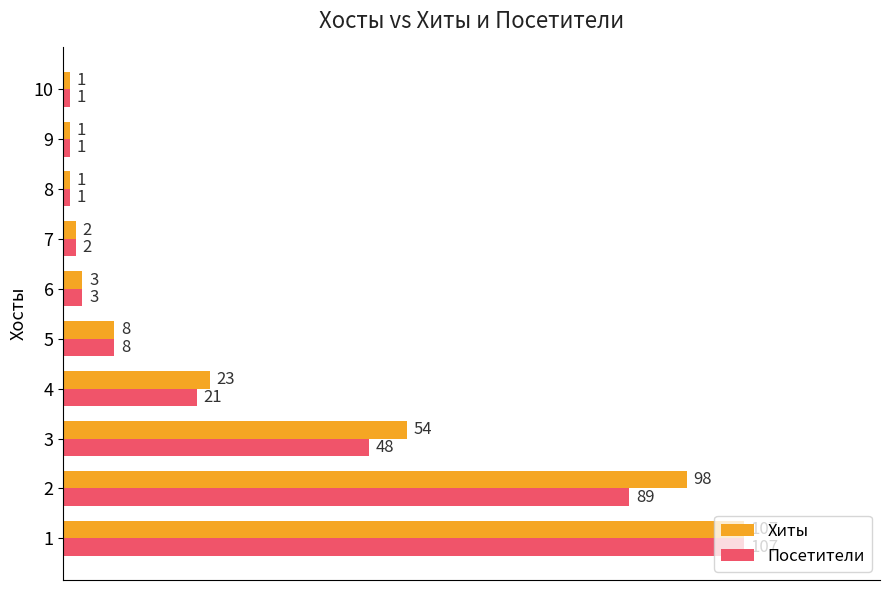

What are all the series names shown in the legend?

Хиты, Посетители